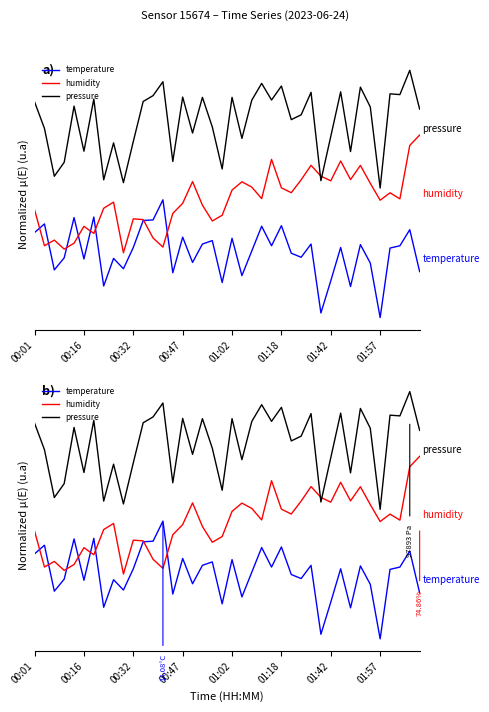

Rank the series by their average value, from highest to lowest.

pressure, humidity, temperature